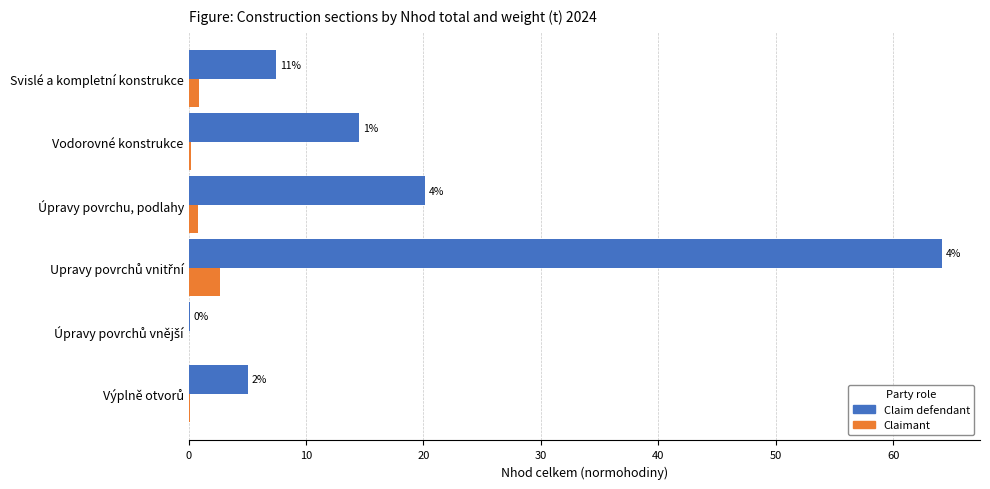

Reading left to right, extract all data points from this chart.

Claim defendant: 7.5	14.5	20.2	64.2	0.1	5.0
Claimant: 0.9	0.2	0.8	2.7	0.0	0.1